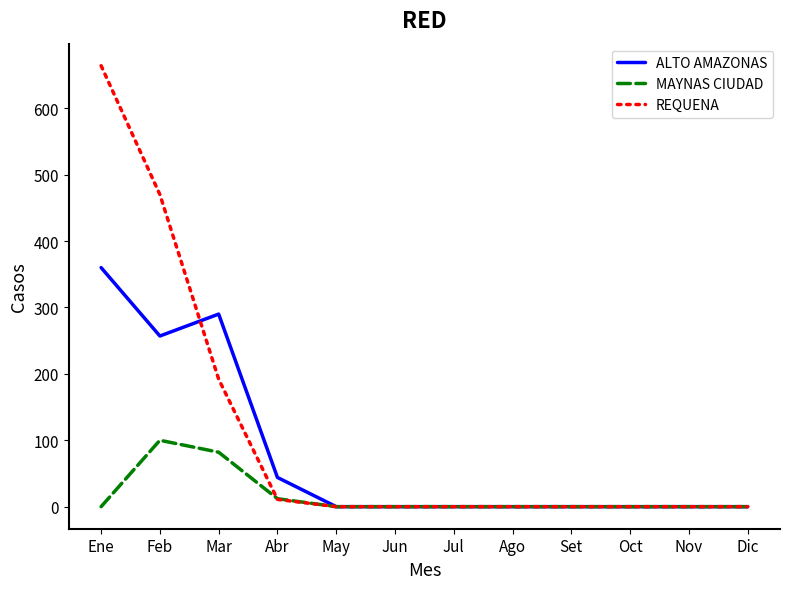

Which series has the largest total across all categories?

REQUENA